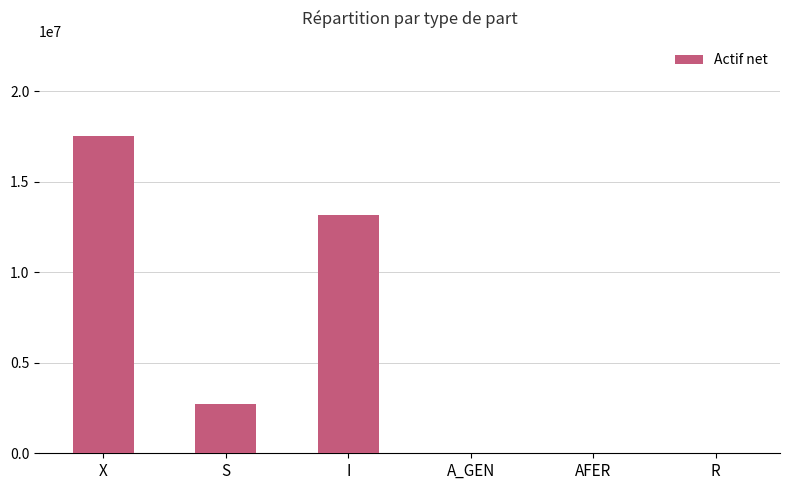

What is the sum of all values?

33452082.0